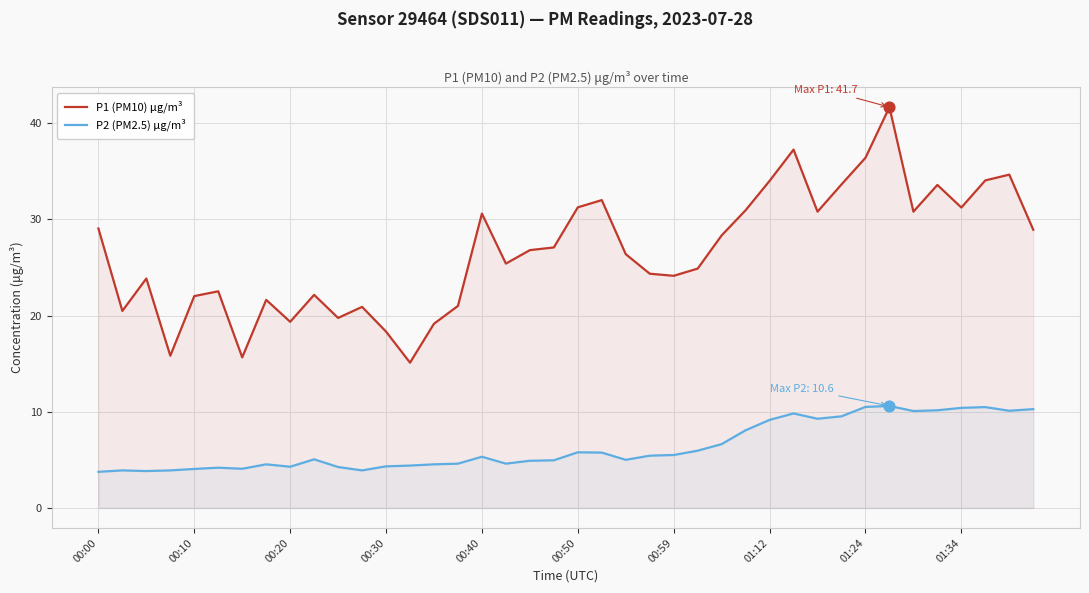

Which series has the widest spread of Y values?

P1 (PM10) μg/m³